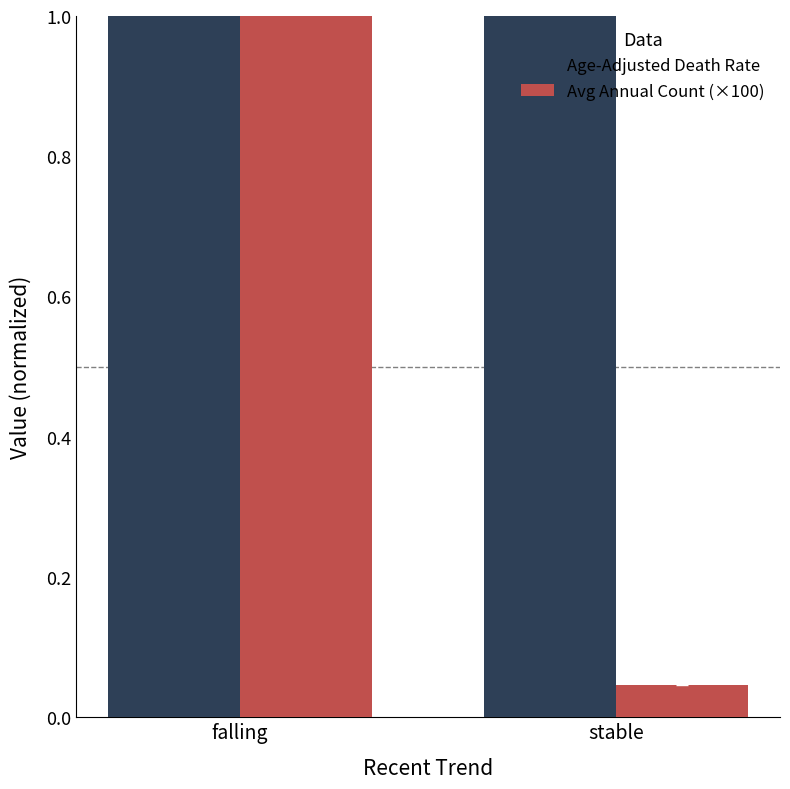

Between falling and stable, which is larger?

stable